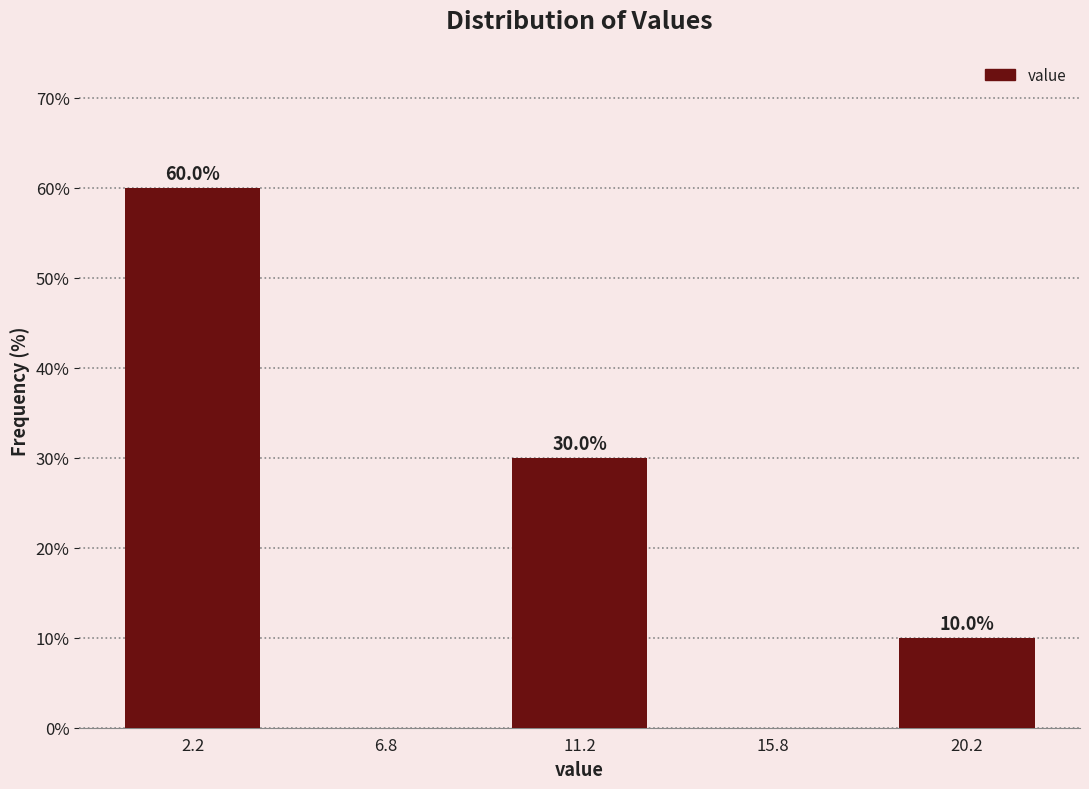

Which range on the x-axis has the tallest bar?

0.0 to 4.5